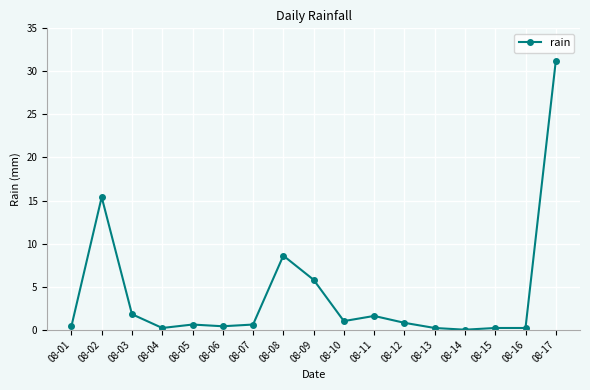

What is the difference between the maximum and minimum values?

31.2